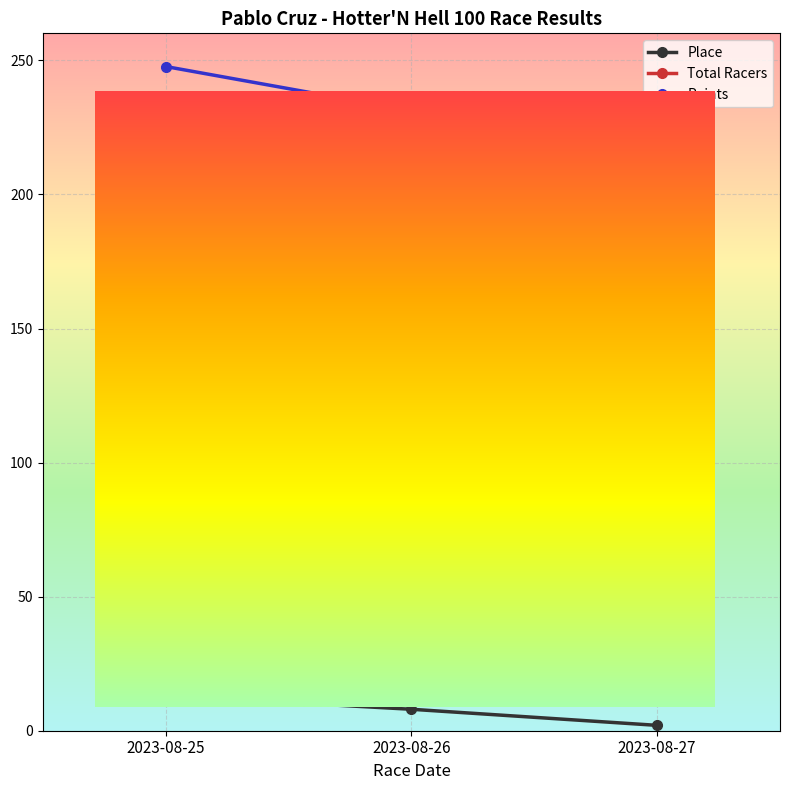

What is the sum of the Place values at 2023-08-26 and 2023-08-25?

21.0